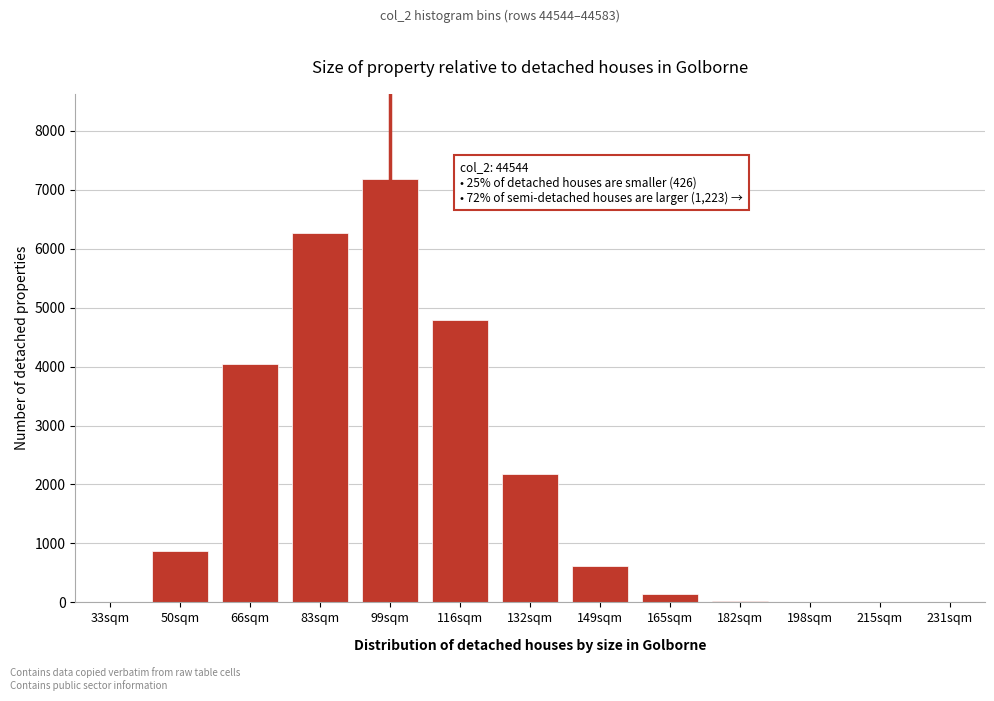

What is the change in value from 99sqm to 149sqm?

-6573